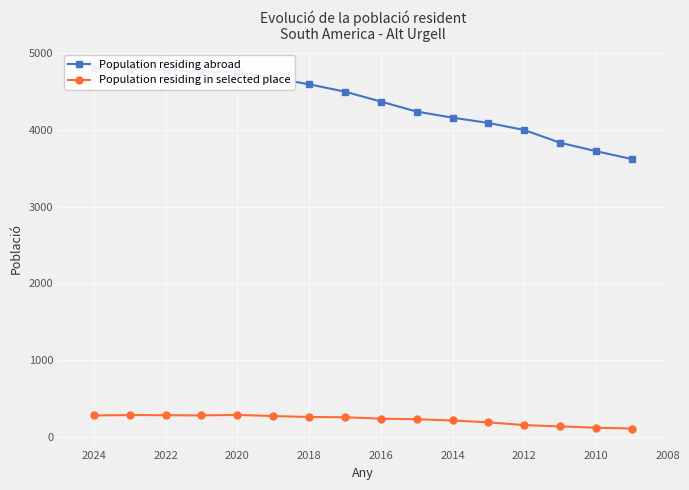

How many interior local valleys does the Population residing in selected place series have?

1